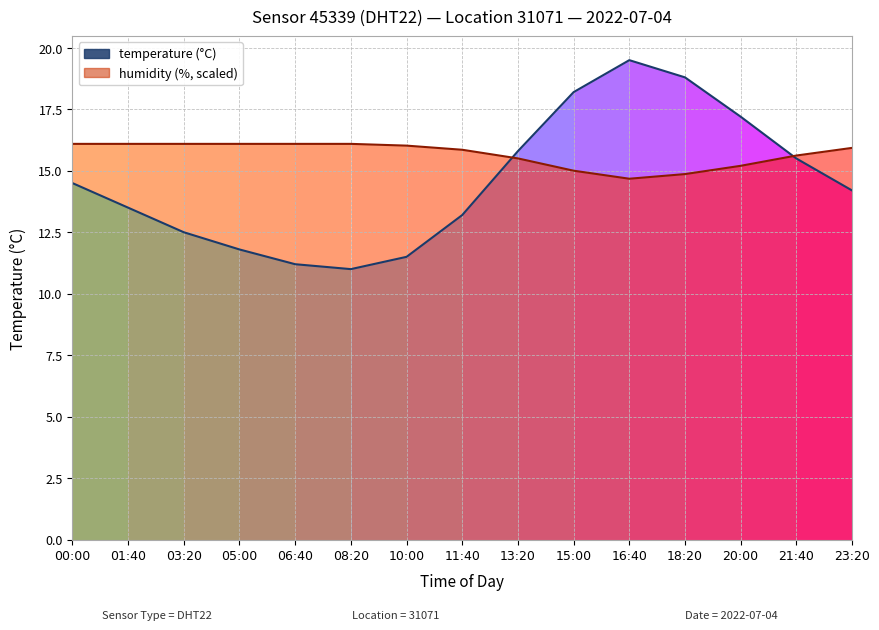

What is the label of the 1st point from the right?

23:20